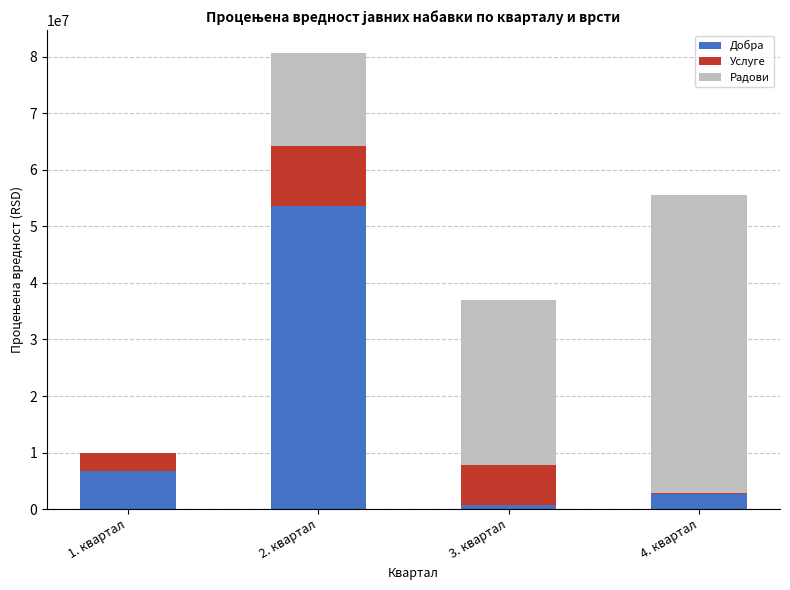

At which category is the sum across all series the highest?

2. квартал